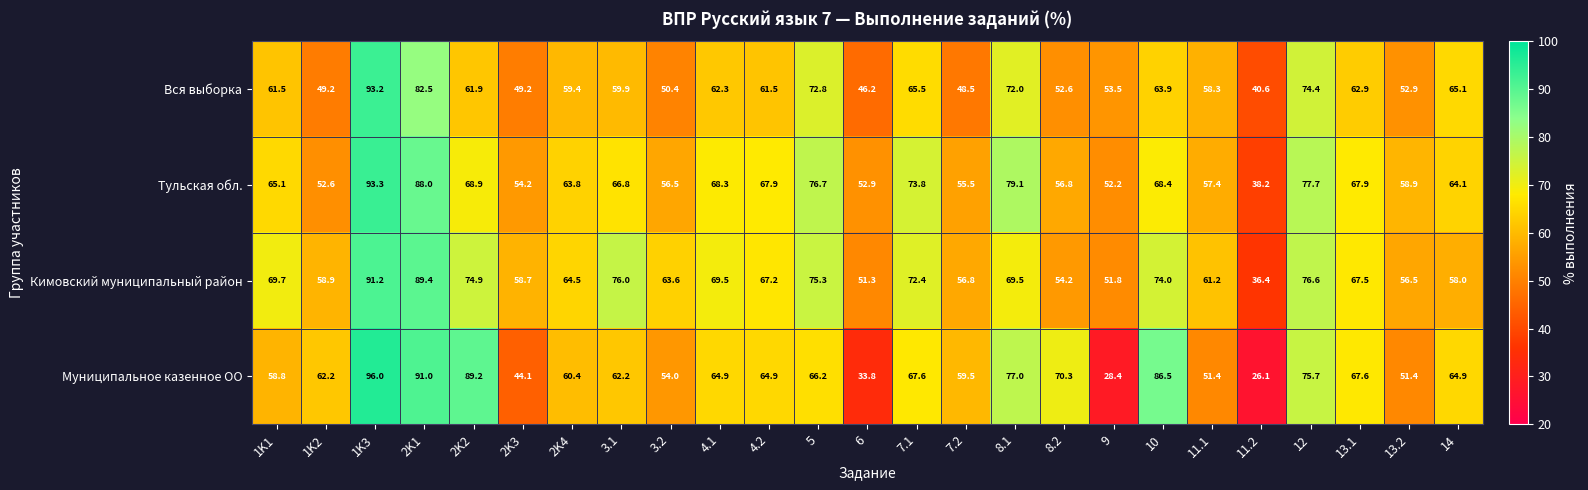

Rank the series by their average value, from highest to lowest.

Кимовский муниципальный район, Тульская обл., Муниципальное казенное ОО, Вся выборка